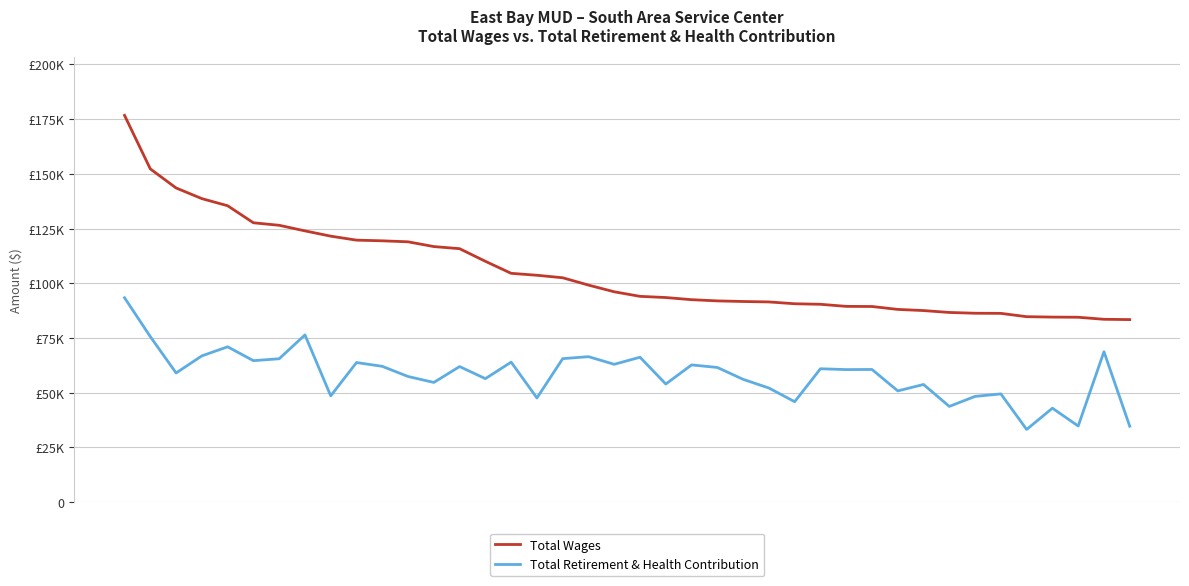

Is this an area chart (filled region under the line)?

No